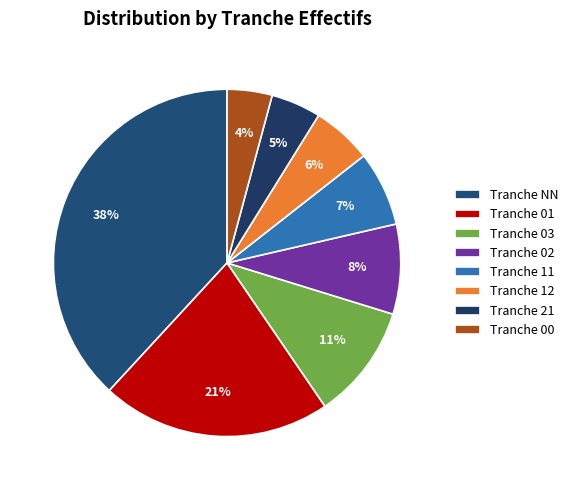

Count the number of slices in the pie.

8